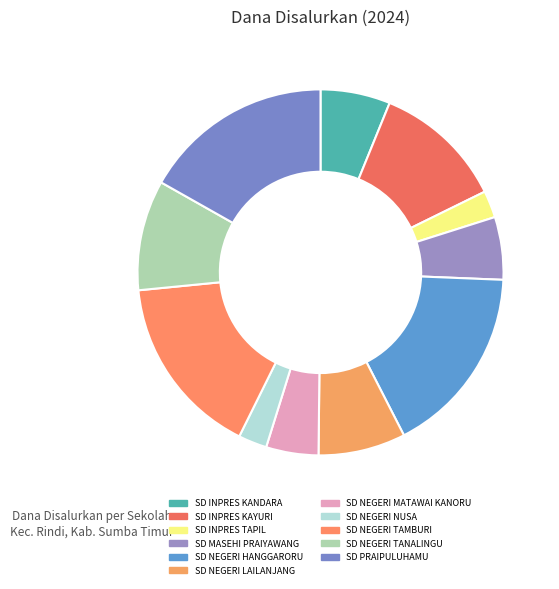

Is there any slice that represents more than half of the pie?

No